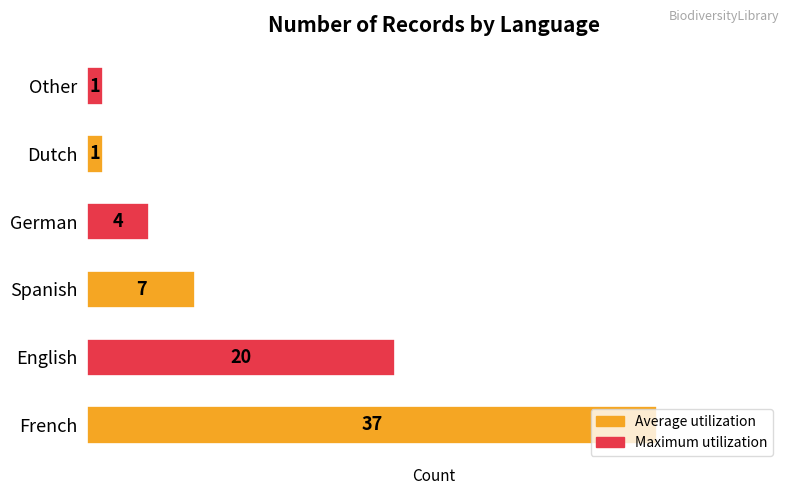

Where is the data nearest to the value 19?

English